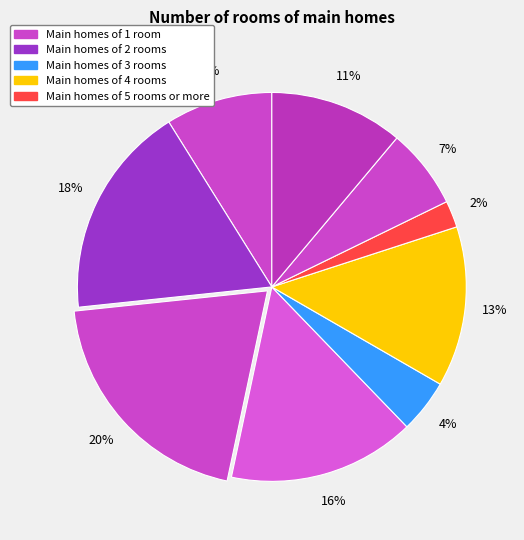

How many segments does this pie chart have?

9